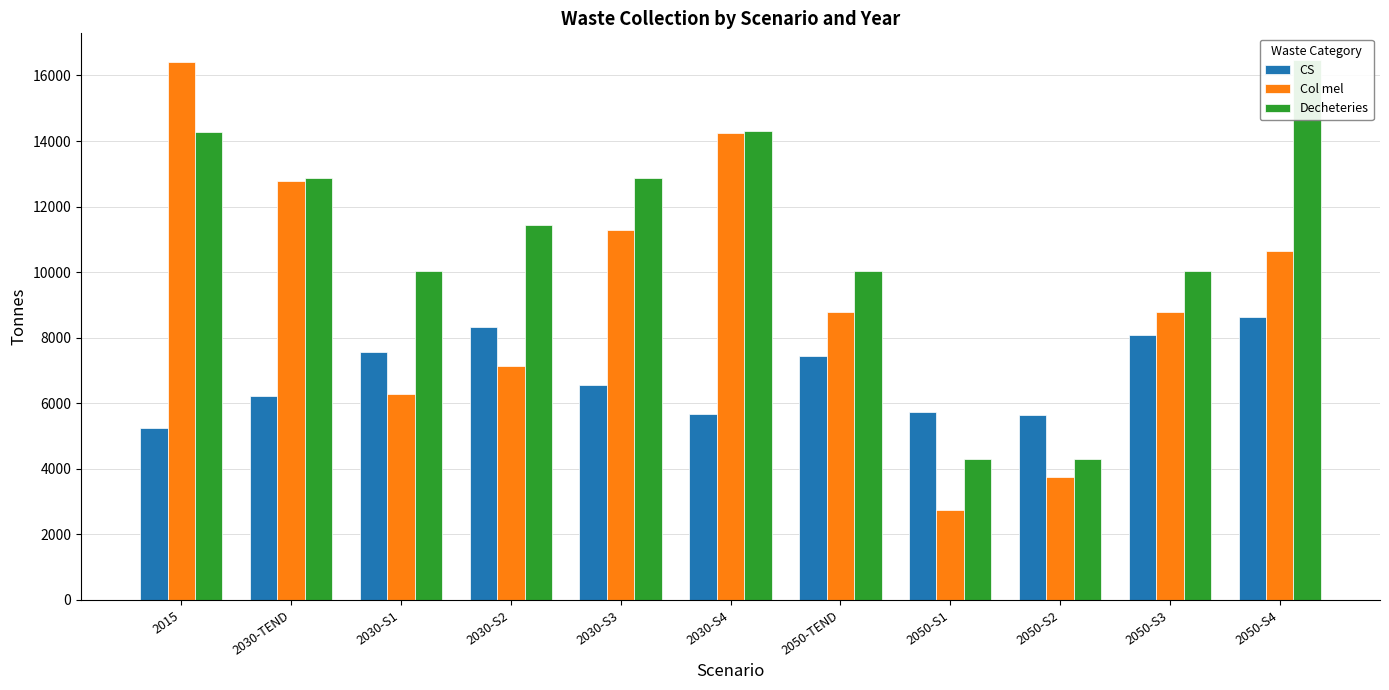

What position from the right is 2050-S3?

2